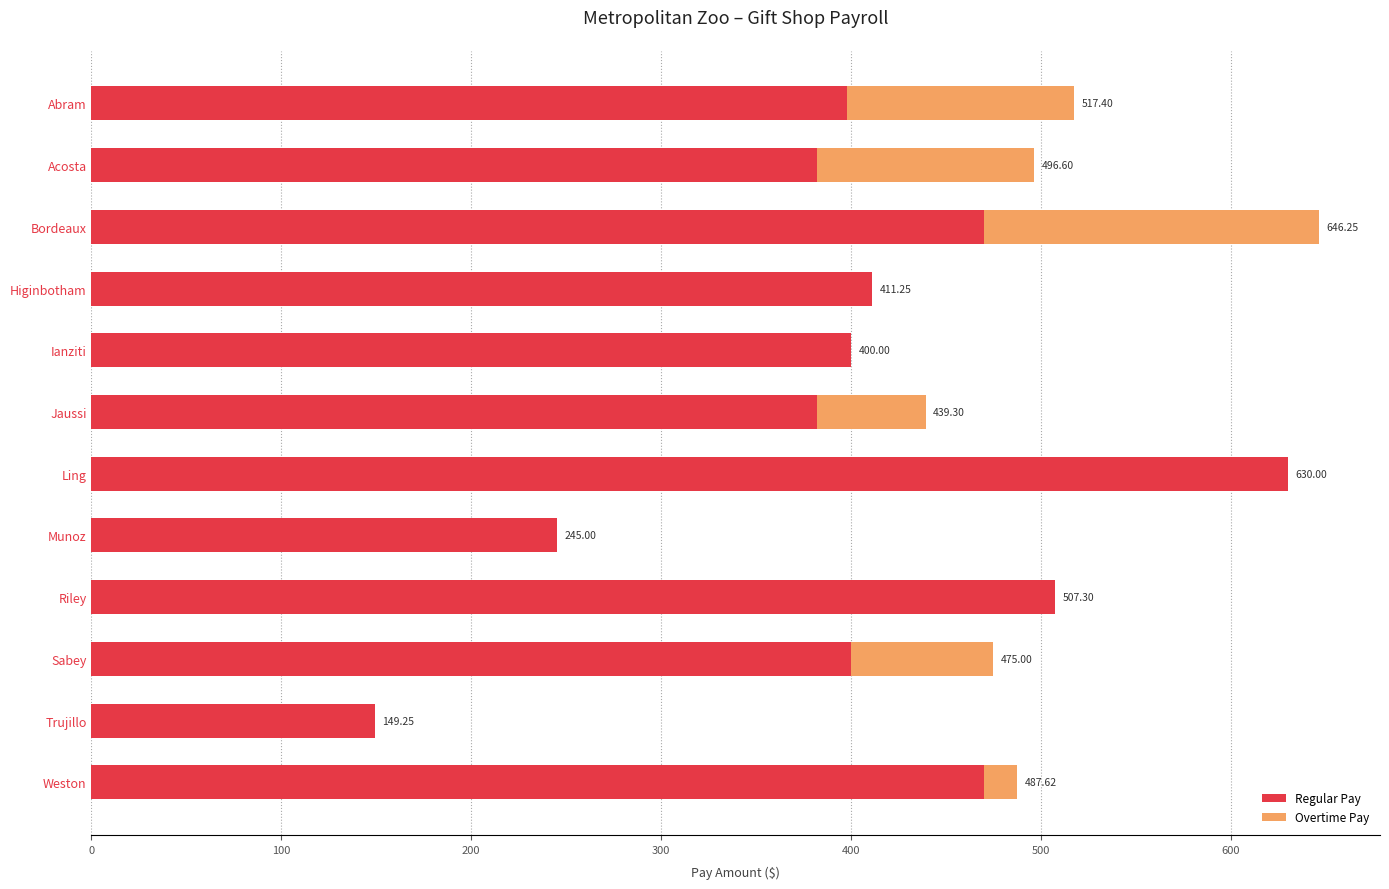

At which category is the sum across all series the highest?

Bordeaux